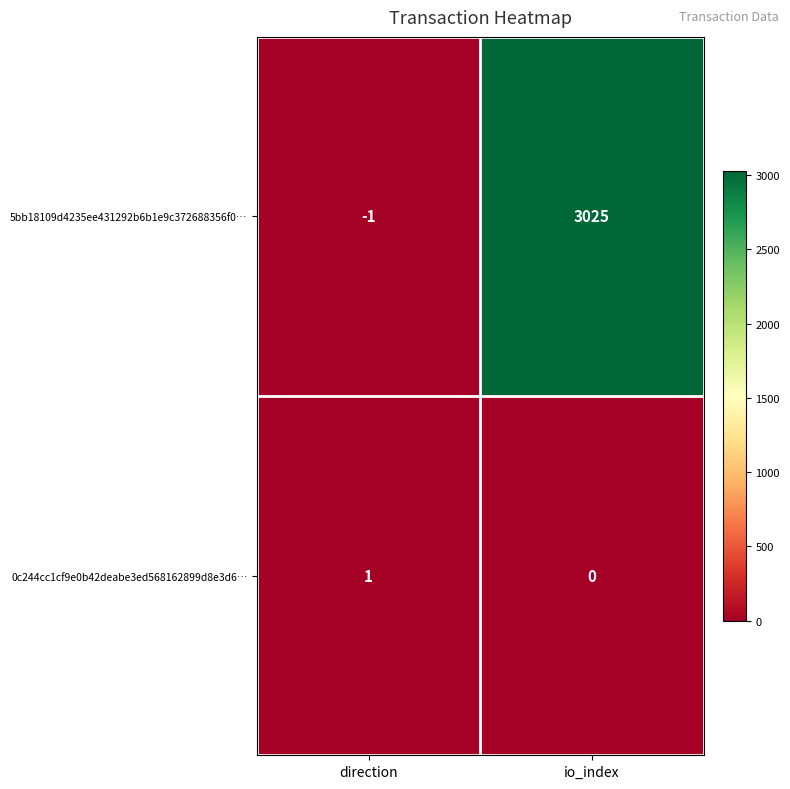

Reading left to right, list all the values displayed in this chart.

5bb18109d4235ee431292b6b1e9c372688356f0…: direction=-1	io_index=3025
0c244cc1cf9e0b42deabe3ed568162899d8e3d6…: direction=1	io_index=0